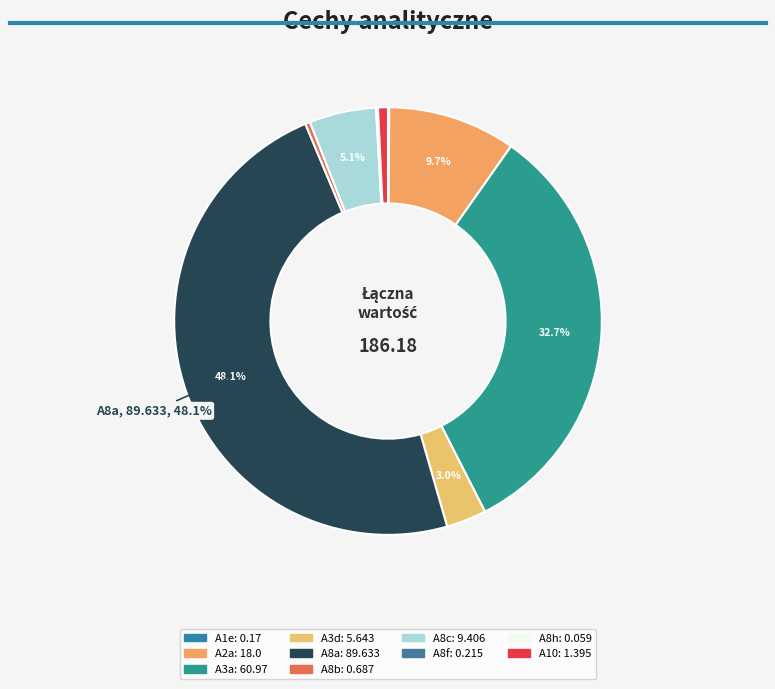

The A8b slice represents 0% of the pie. True or false?

True